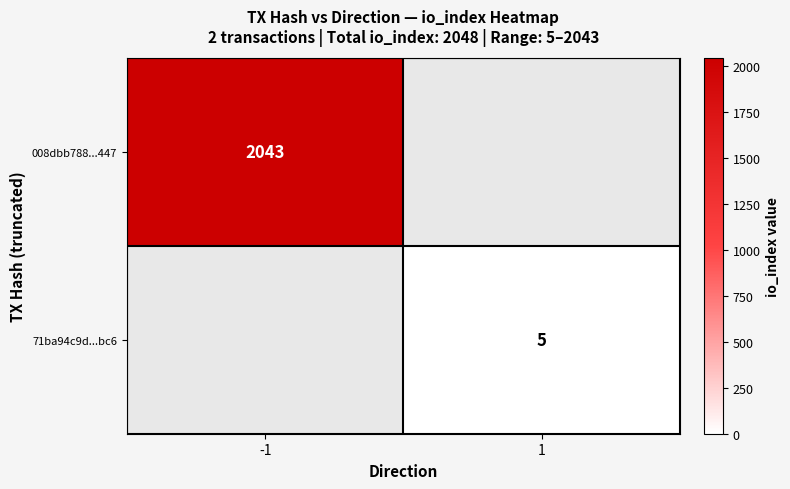

The value of 71ba94c9d...bc6 at 1 is 5. True or false?

True